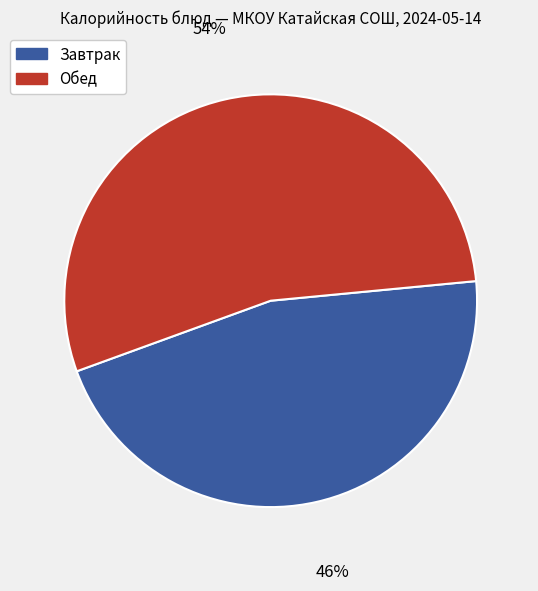

Is there a majority slice in this chart?

Yes